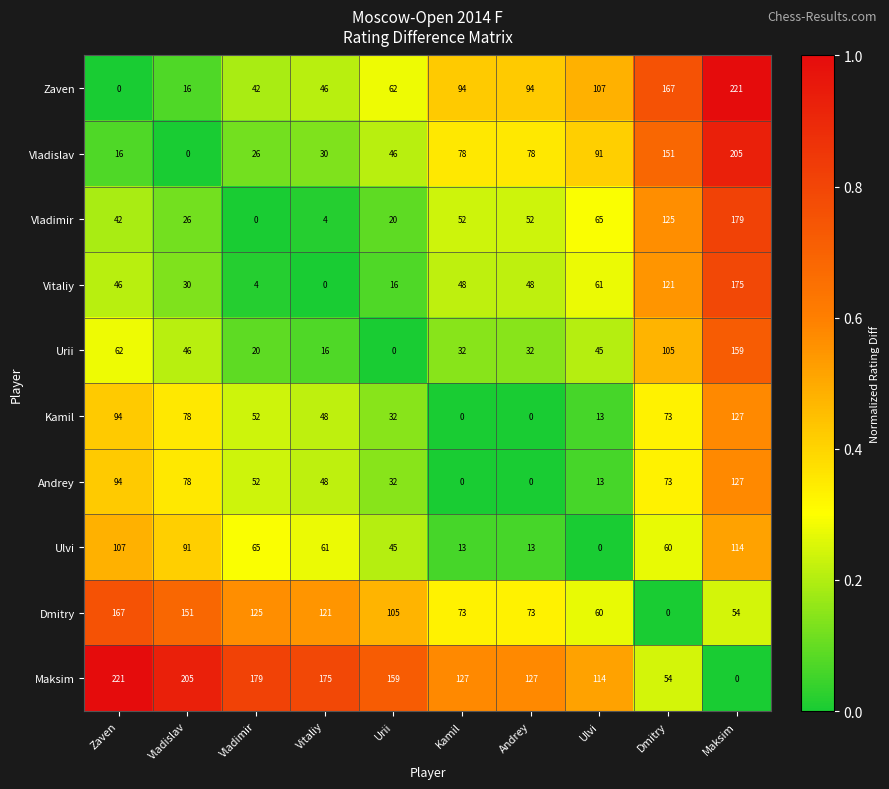

Which category has the lowest value in the Zaven series?

Zaven